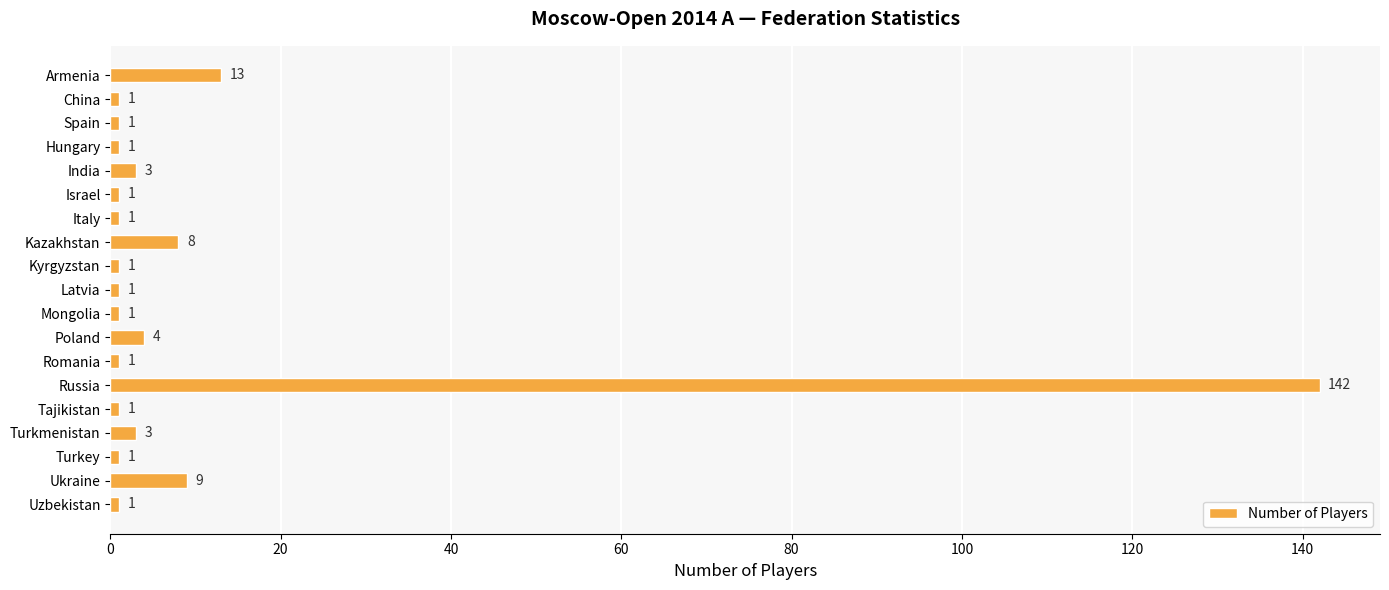

What position from the top is Hungary?

4